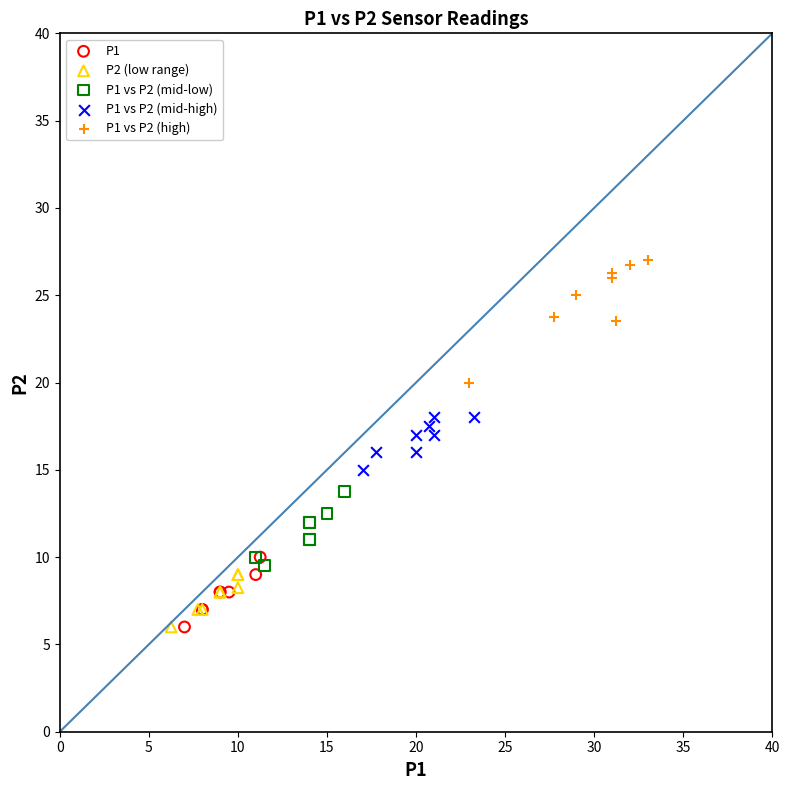

Which series reaches the maximum Y coordinate?

P1 vs P2 (high)